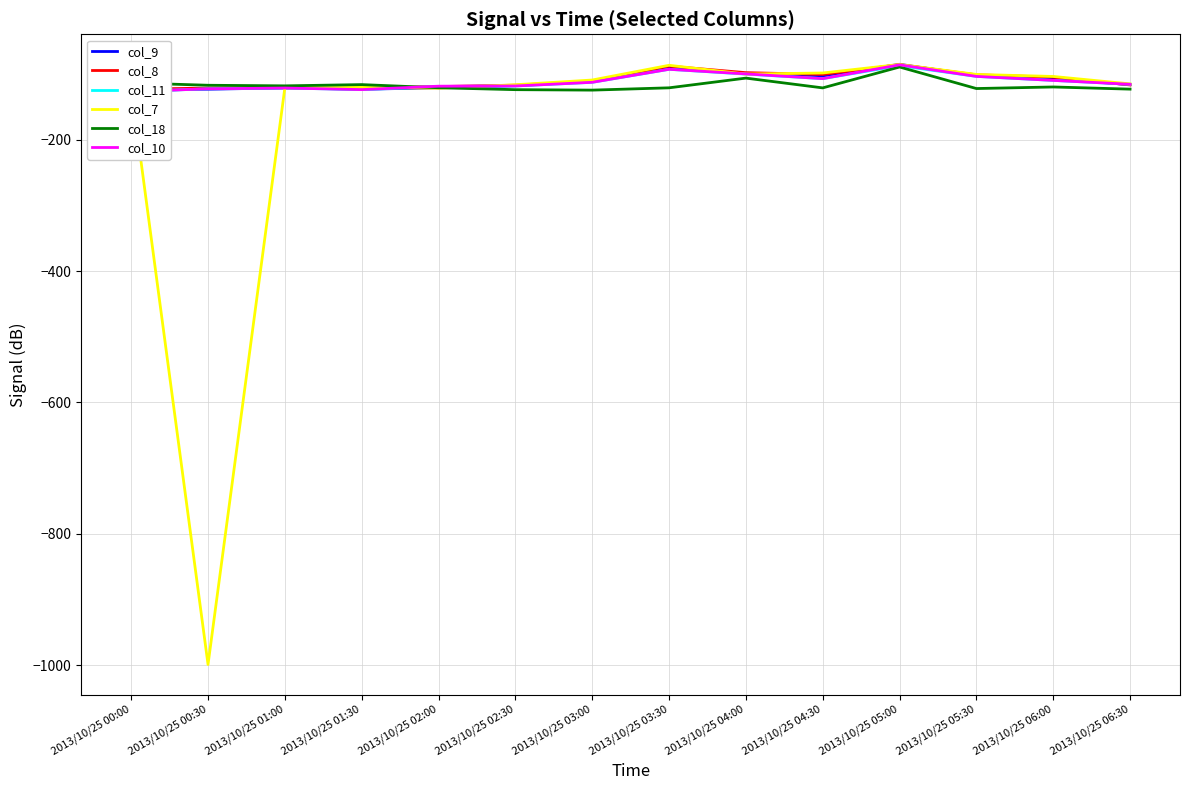

Which series has the largest total across all categories?

col_8